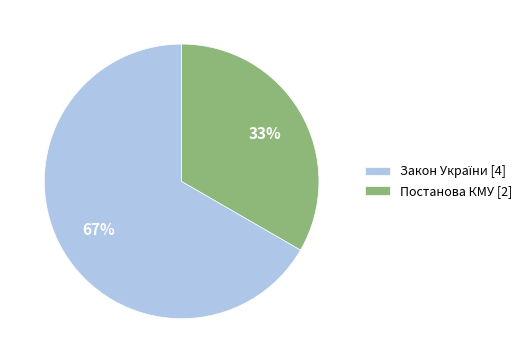

What percentage is the Постанова КМУ [2] slice, to the nearest percent?

33%